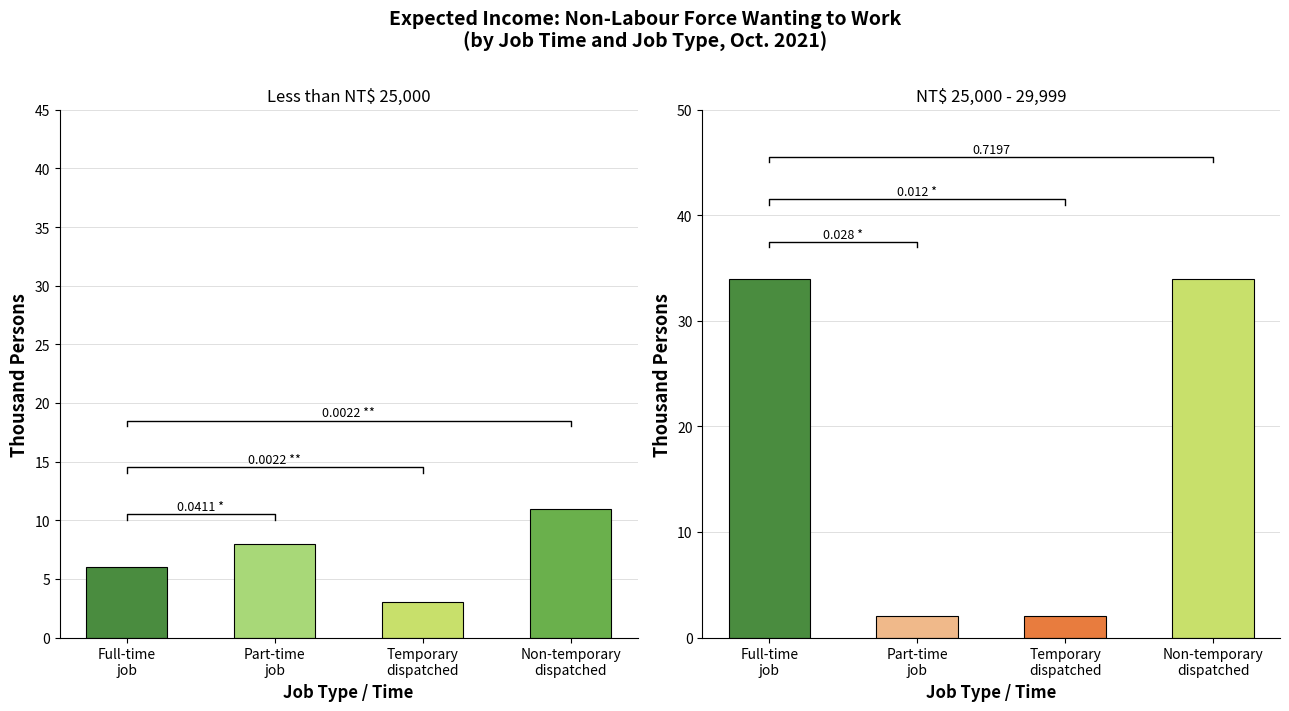

What is the spread (max minus min) of values at Temporary
dispatched?

1